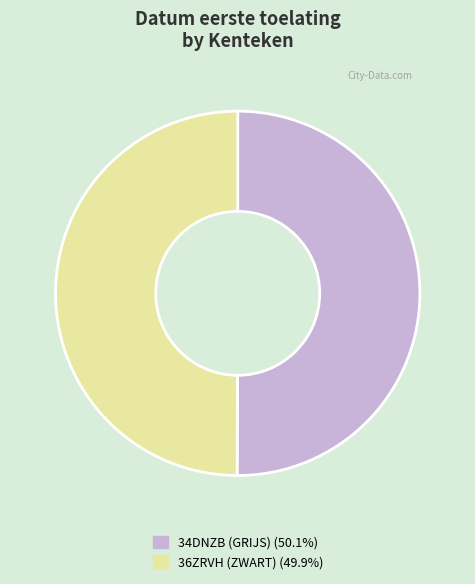

How many segments does this pie chart have?

2